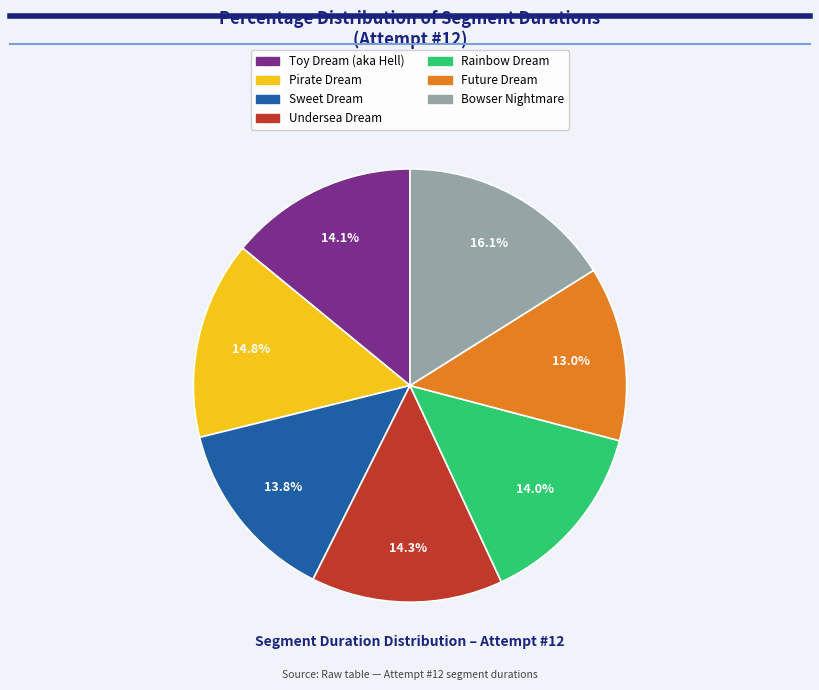

True or false: Bowser Nightmare accounts for 31% of the total.

False